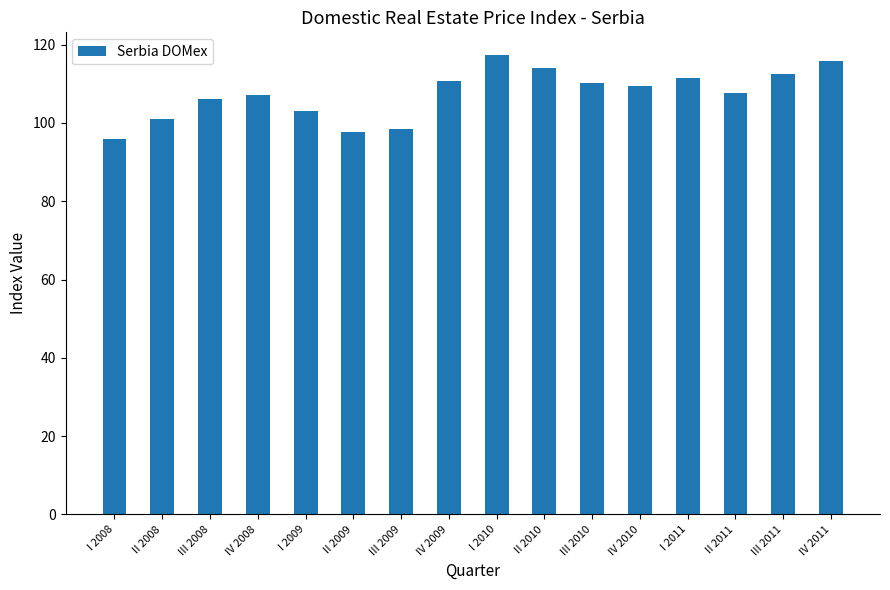

At which label is the value closest to 106?

III 2008